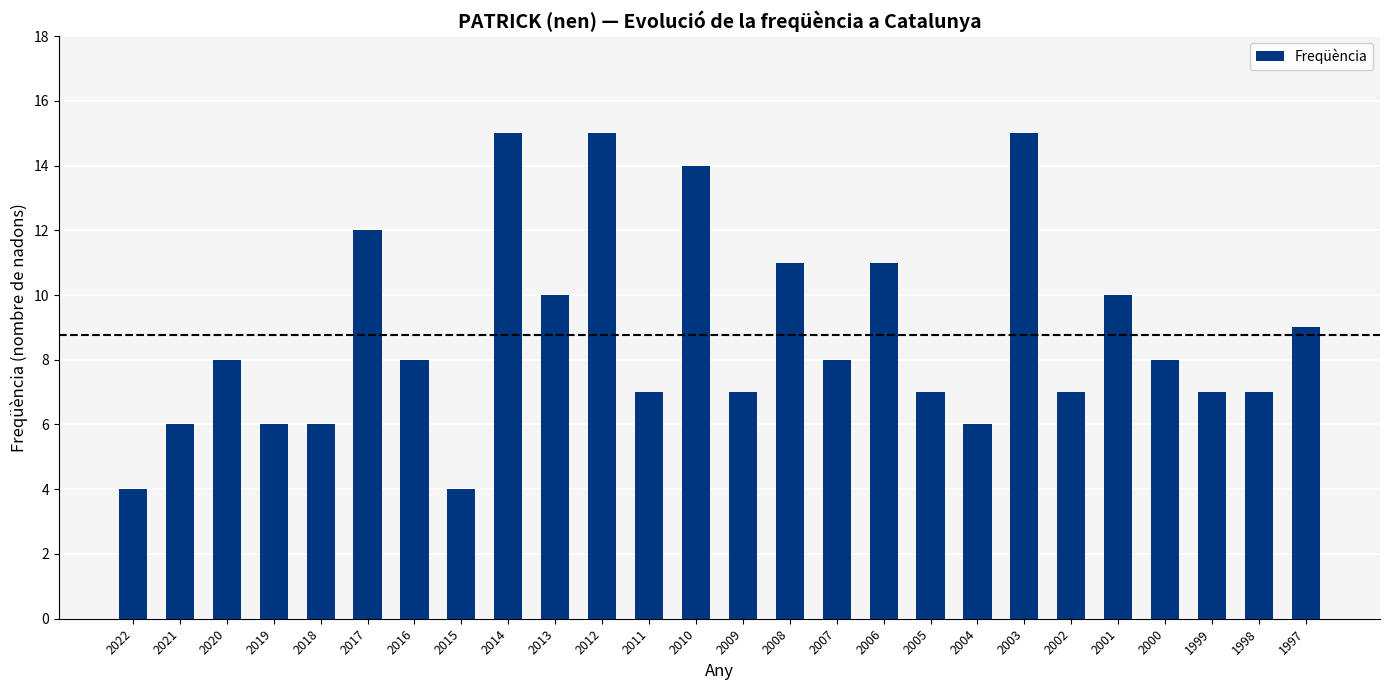

What is the difference between the values at 2011 and 2021?

1